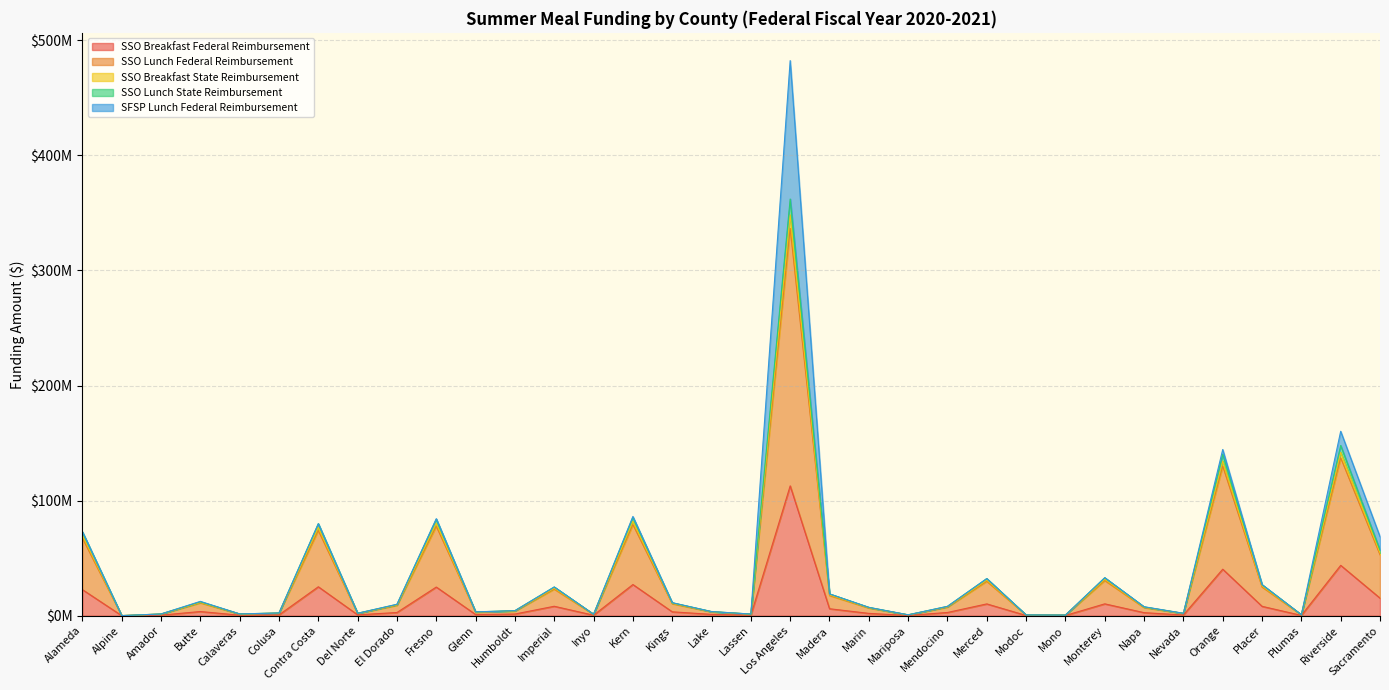

Does the chart have visible grid lines?

Yes